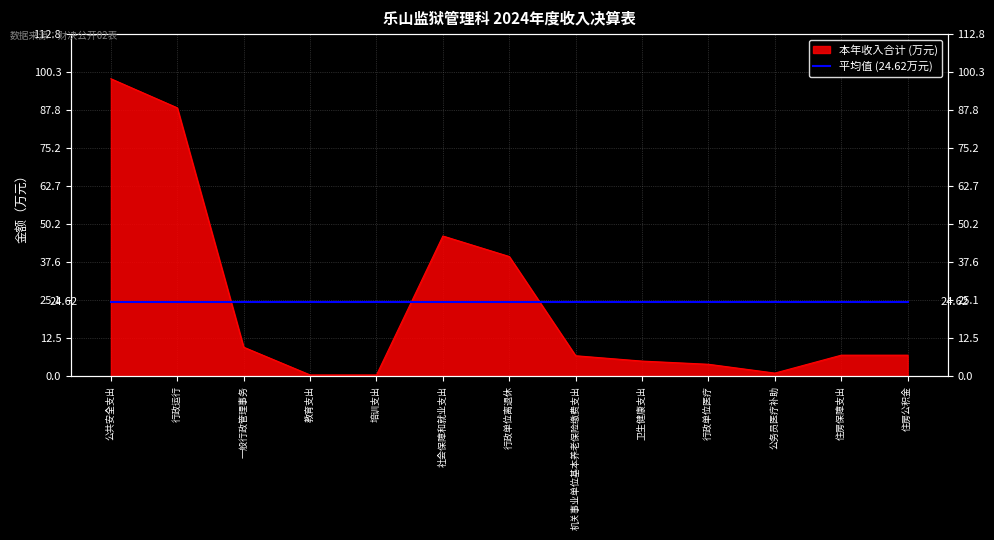

Which label corresponds to the largest value in the chart?

公共安全支出